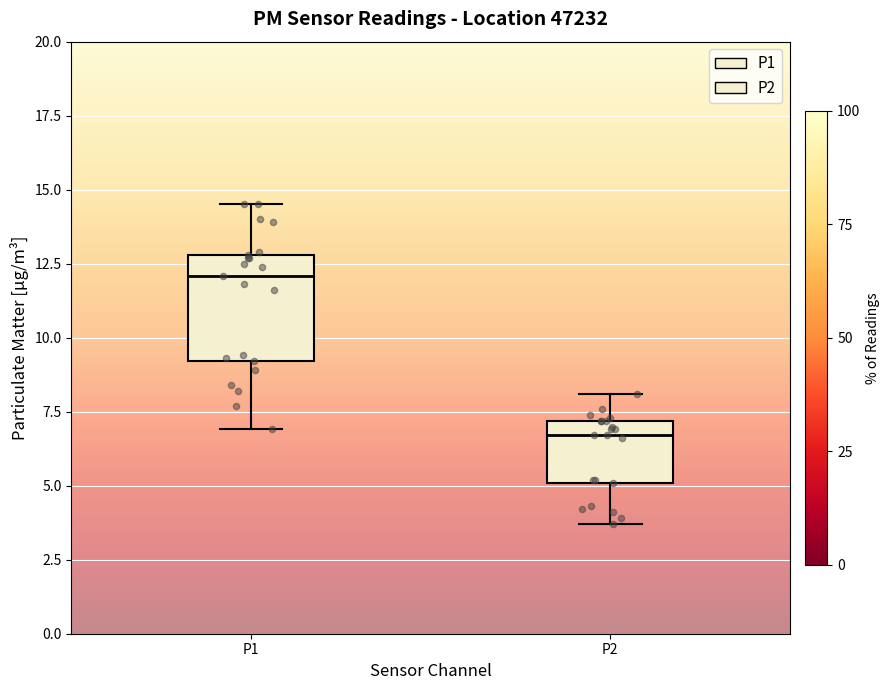

Reading left to right, read every box against the y-axis: the position of its median line, the range the box covers, and the ends of its whiskers. The values are not printed on the chart, so give them approximately, as read against the axis.

P1: median 12.0, box 9.0 to 13.0, whiskers 7.0 to 14.5
P2: median 6.5, box 5.0 to 7.0, whiskers 3.5 to 8.0